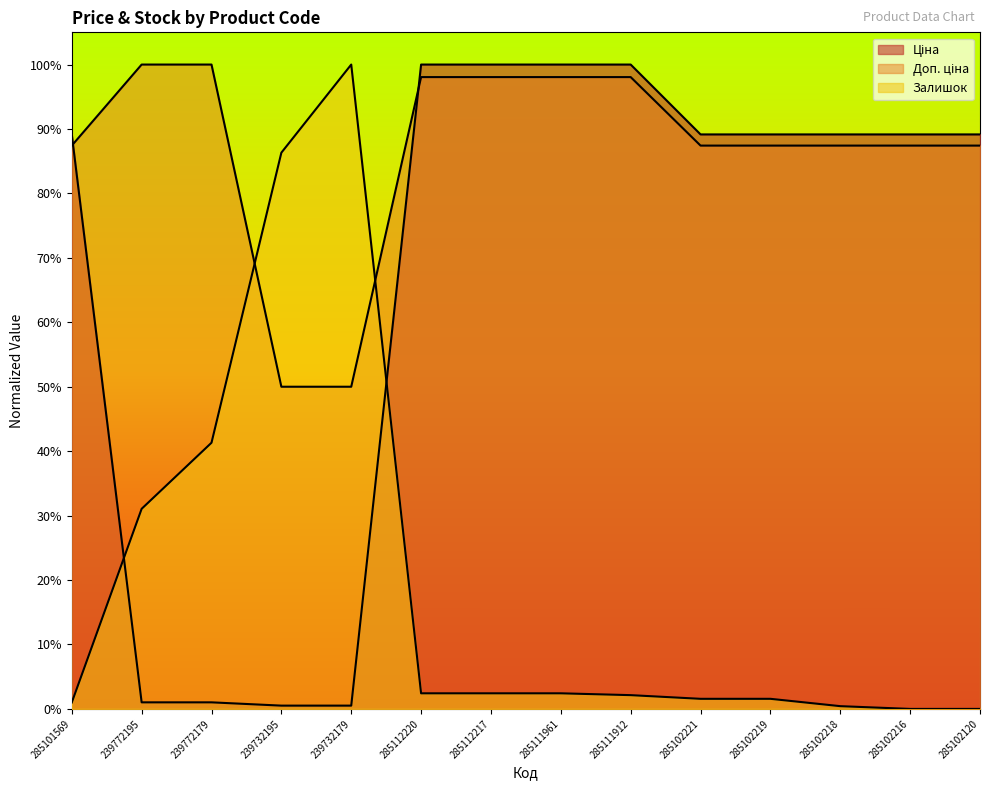

Does the chart display data point markers on the line(s)?

No